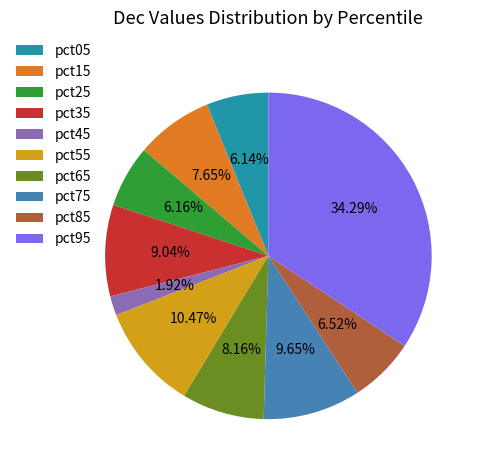

How many segments does this pie chart have?

10